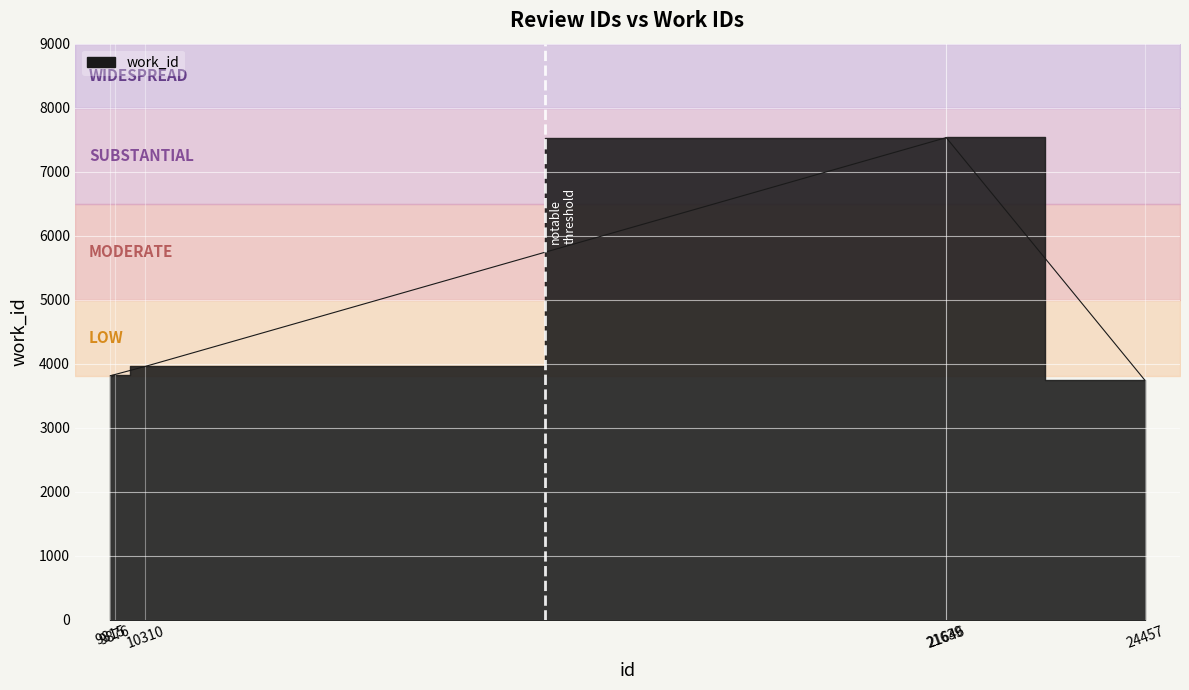

How many lines are shown in the chart?

1